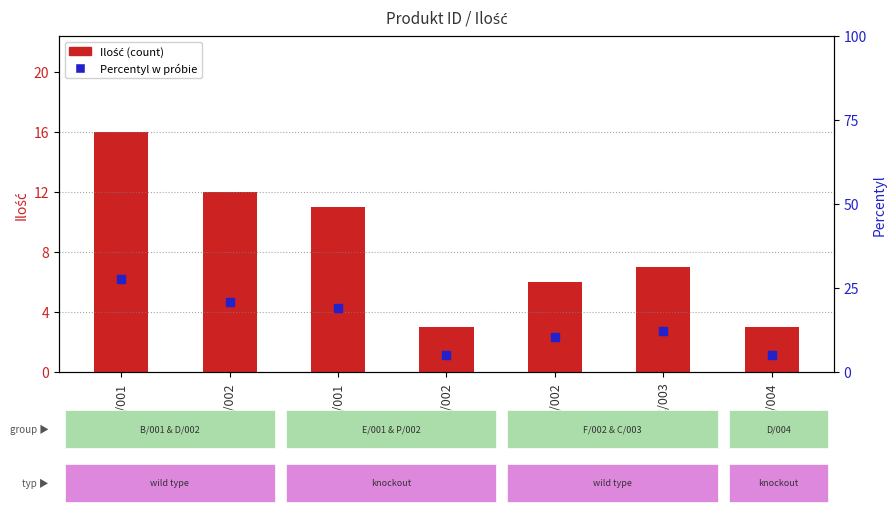

At how many categories does at least one series exceed 22?

1